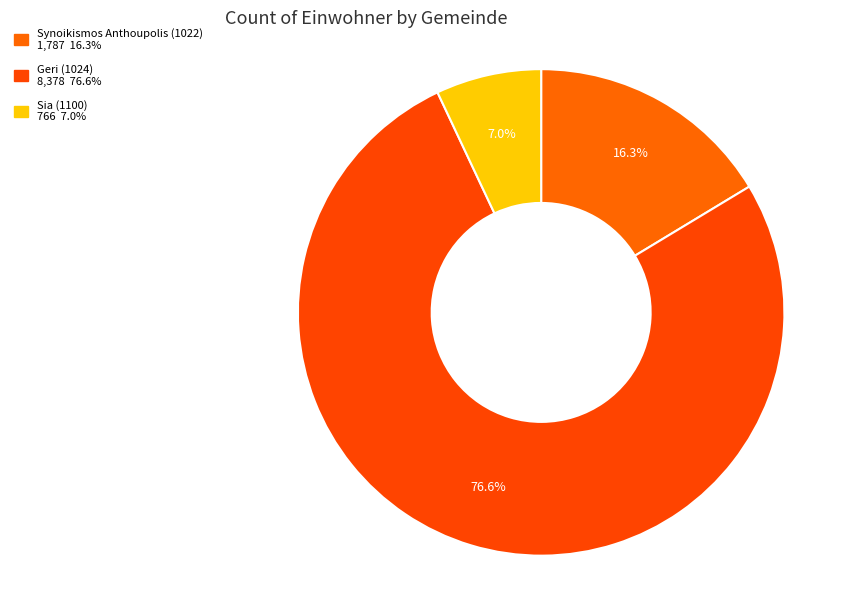

To the nearest percent, what is the combined percentage of Geri (1024) and Synoikismos Anthoupolis (1022)?

93%